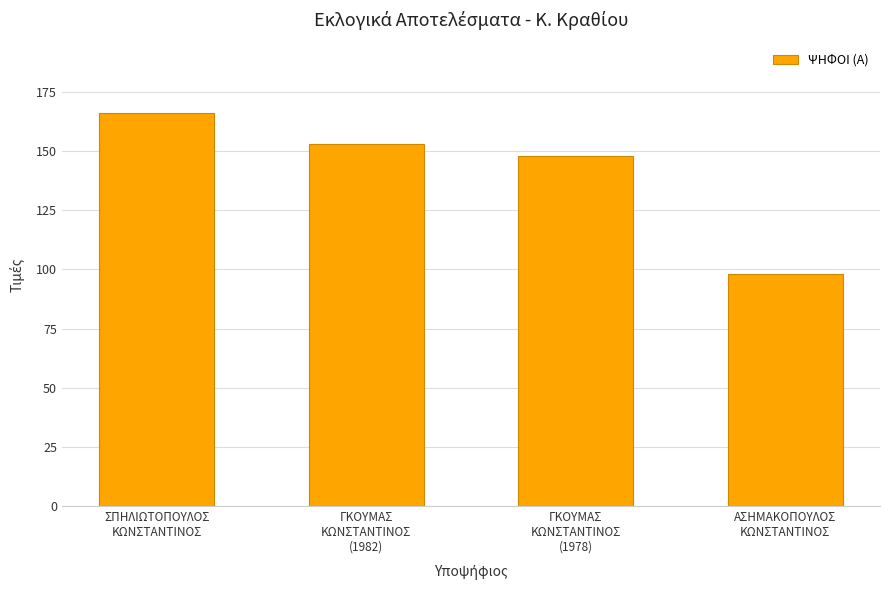

What is the sum of the values at ΑΣΗΜΑΚΟΠΟΥΛΟΣ
ΚΩΝΣΤΑΝΤΙΝΟΣ and ΓΚΟΥΜΑΣ
ΚΩΝΣΤΑΝΤΙΝΟΣ
(1982)?

251